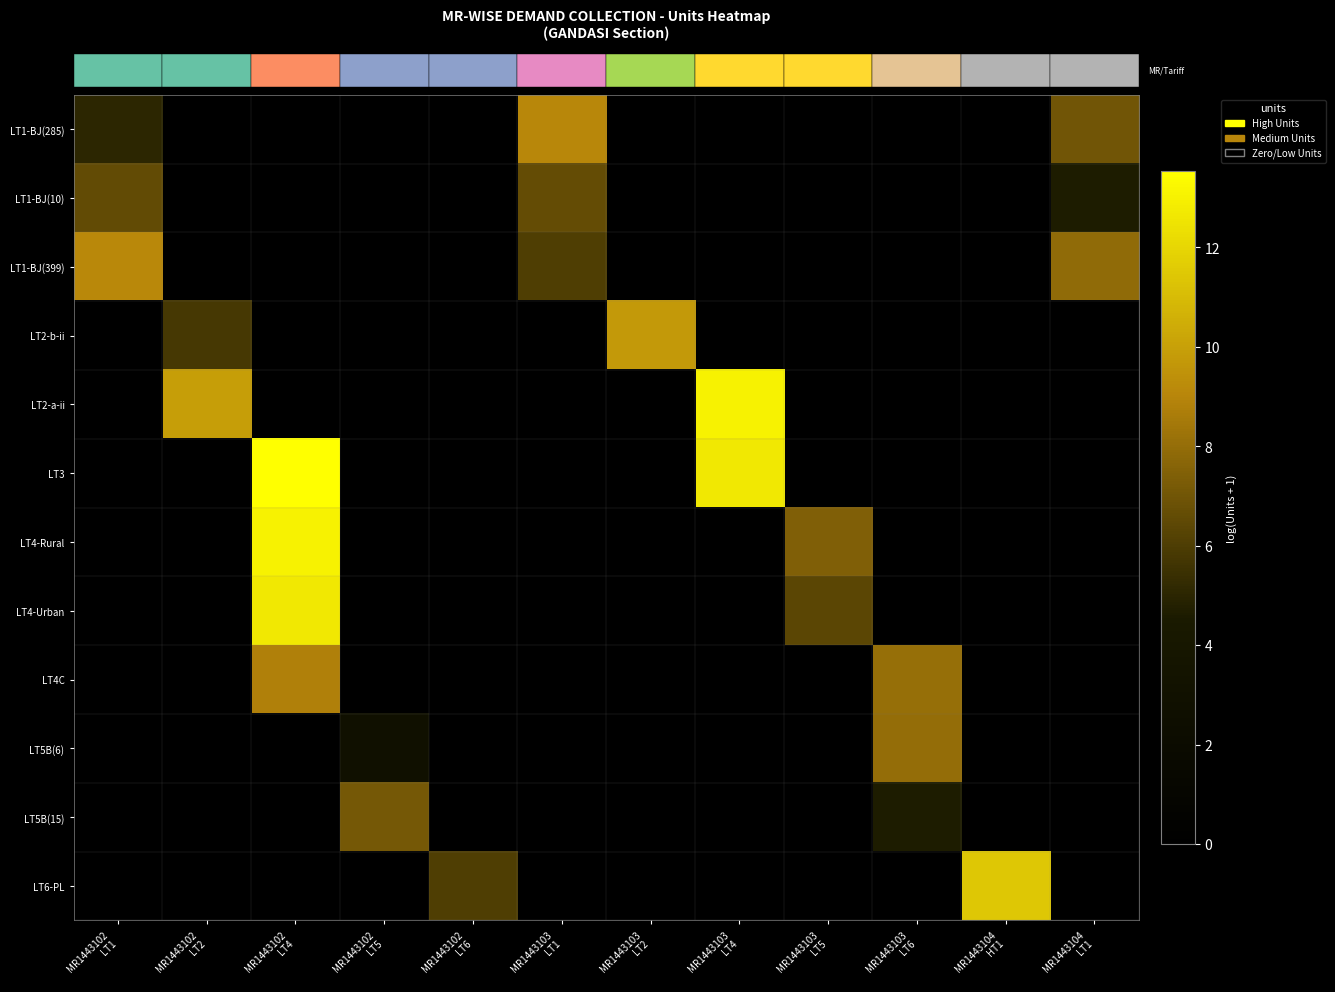

Between MR1443102
LT4 and MR1443103
LT4, which series saw the biggest shift?

row_4